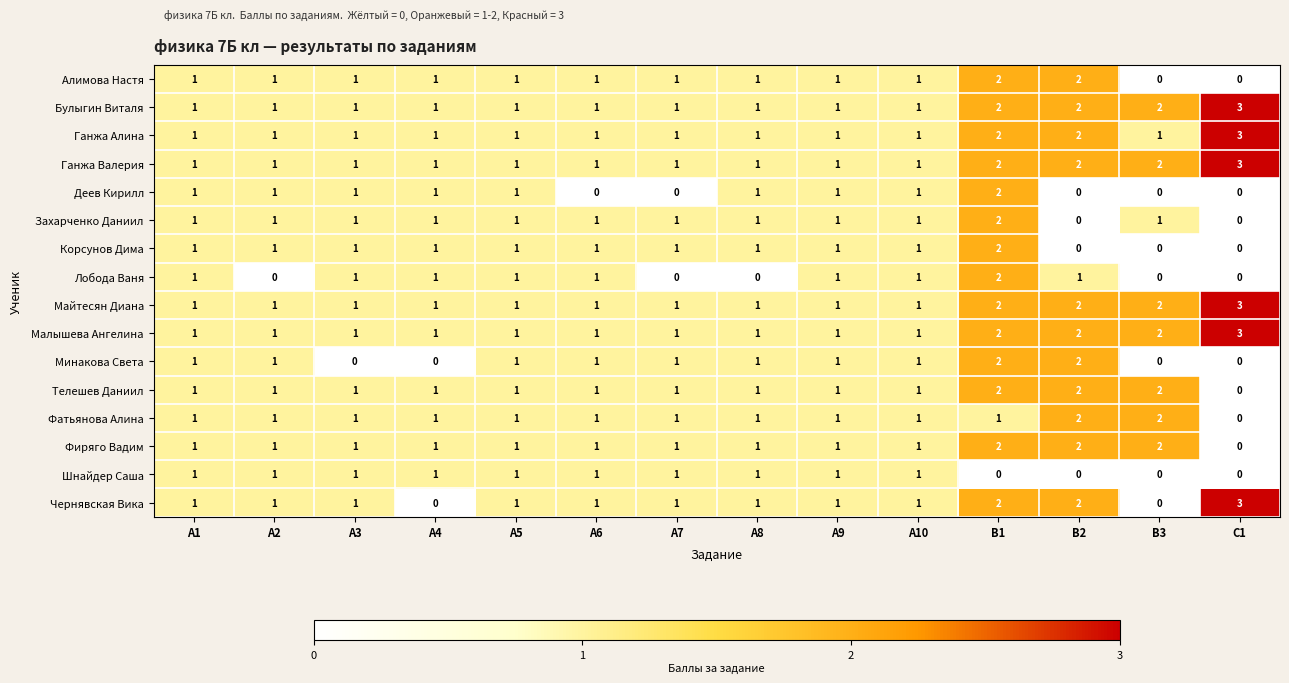

How many data points does each series have?

14